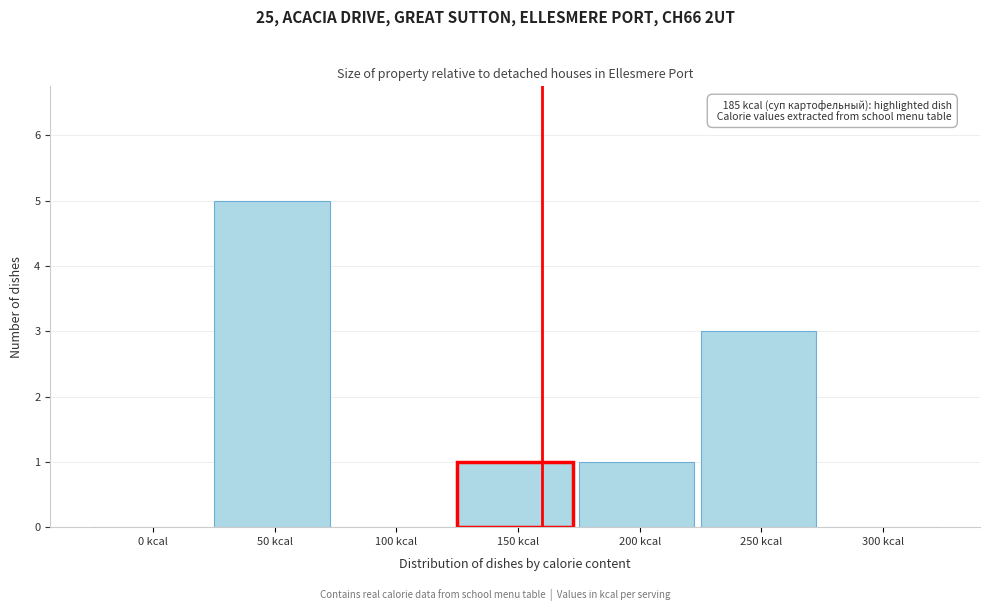

Reading left to right, extract all data points from this chart.

0 kcal=0	50 kcal=5	100 kcal=0	150 kcal=1	200 kcal=1	250 kcal=3	300 kcal=0